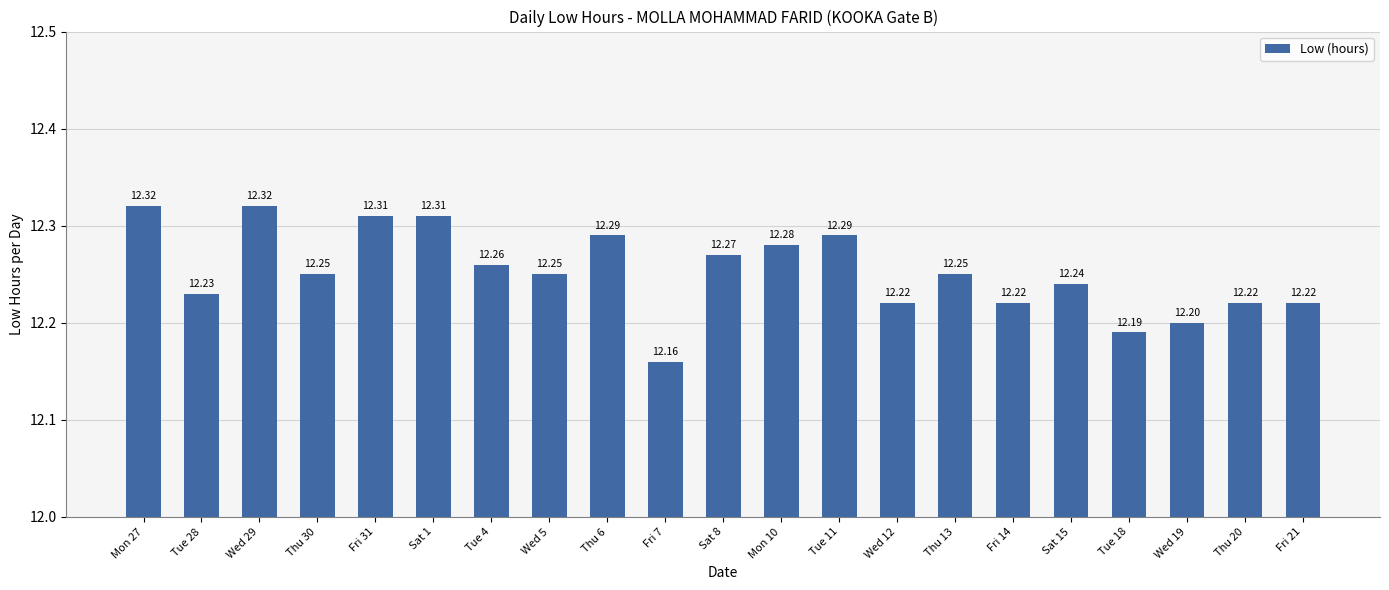

Which has a higher value, Thu 30 or Mon 10?

Mon 10